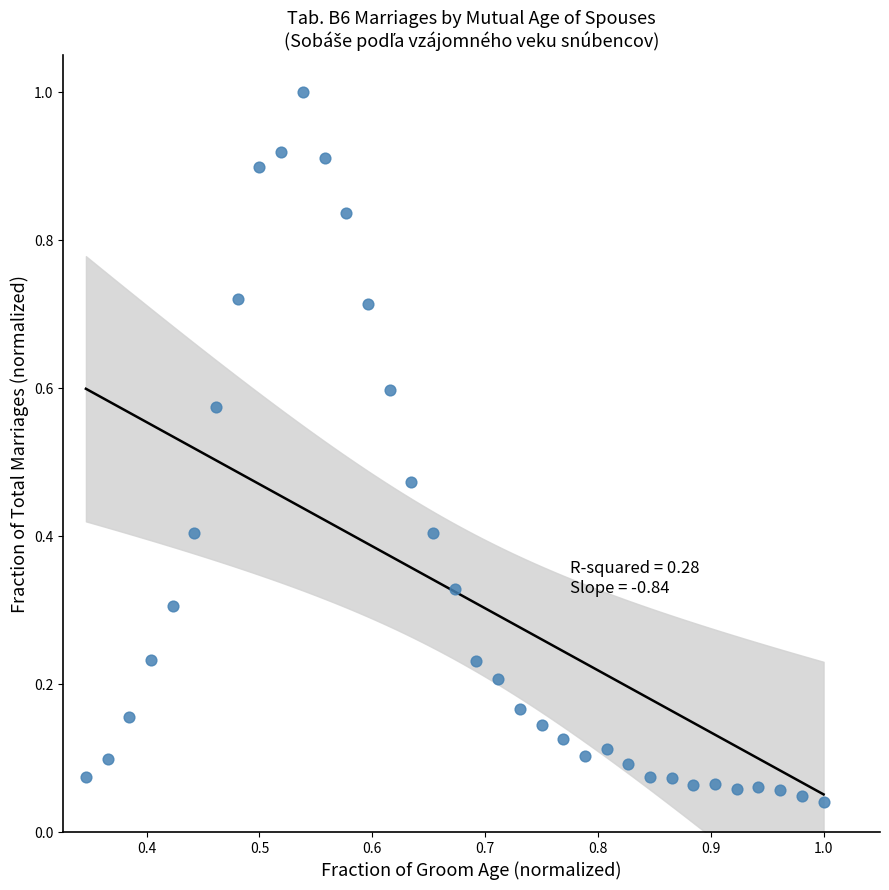

What is the range of Y values (max minus min)?

1.0